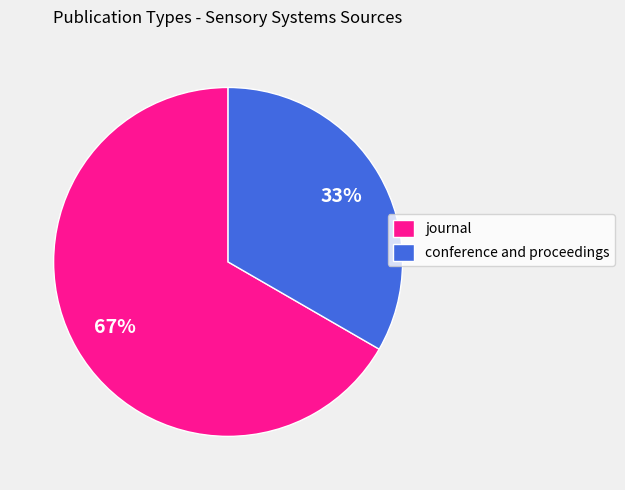

Which has a higher value, conference and proceedings or journal?

journal